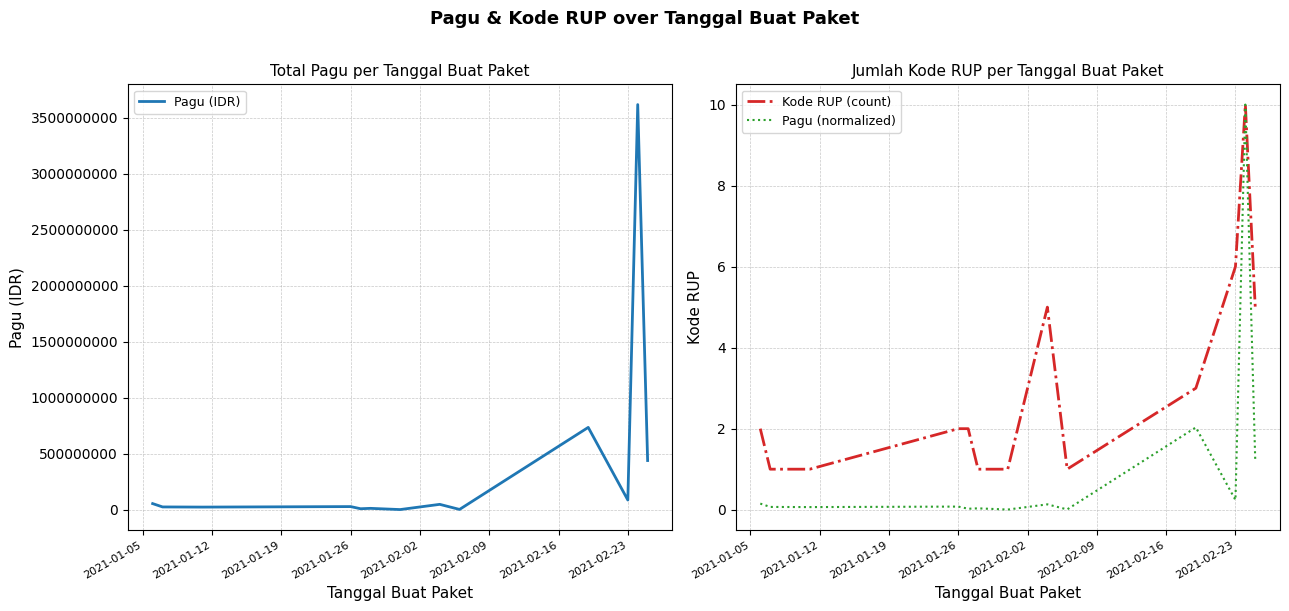

Is it true that Kode RUP (count) equals 2.9 at 2021-02-23?

False